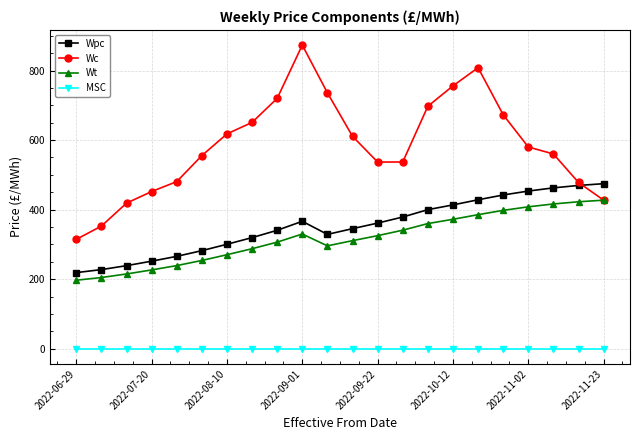

Does the chart display data point markers on the line(s)?

Yes